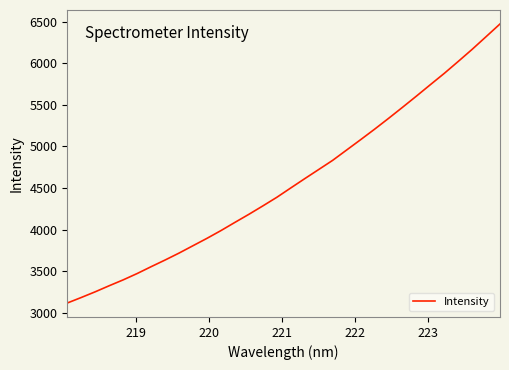

What is the minimum value shown in the chart?

3116.7